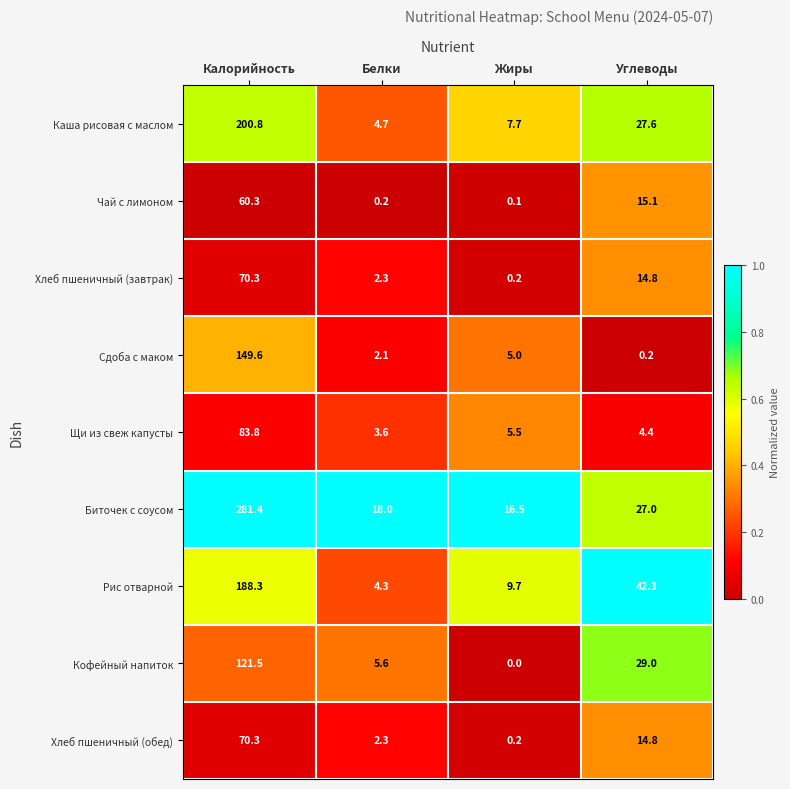

Which series changed the most between Жиры and Углеводы?

Рис отварной